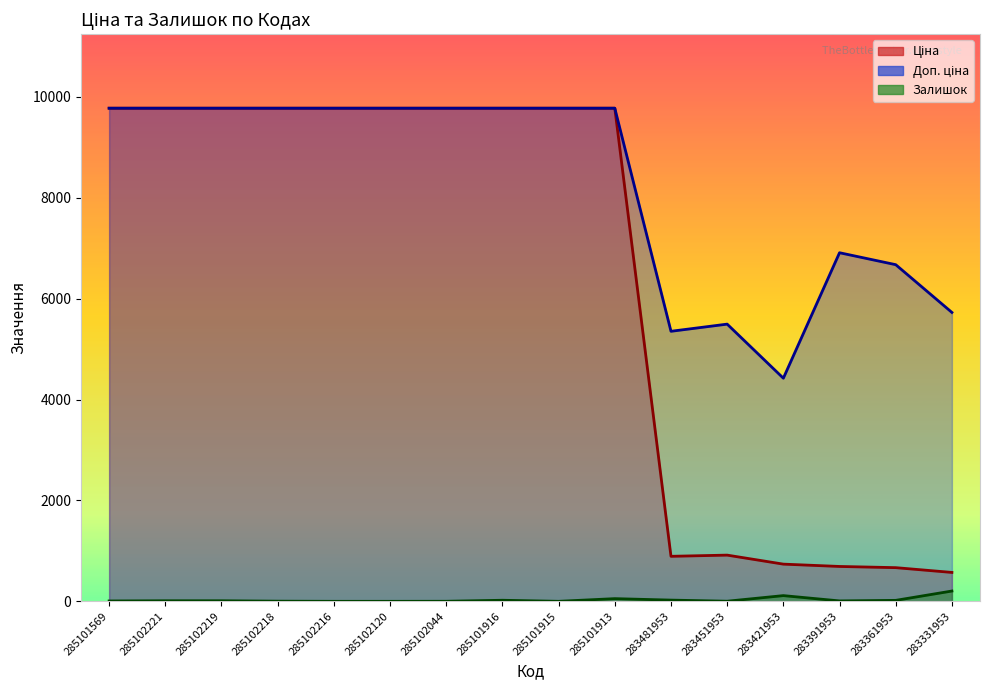

What is the highest value of the Залишок series?

204.0